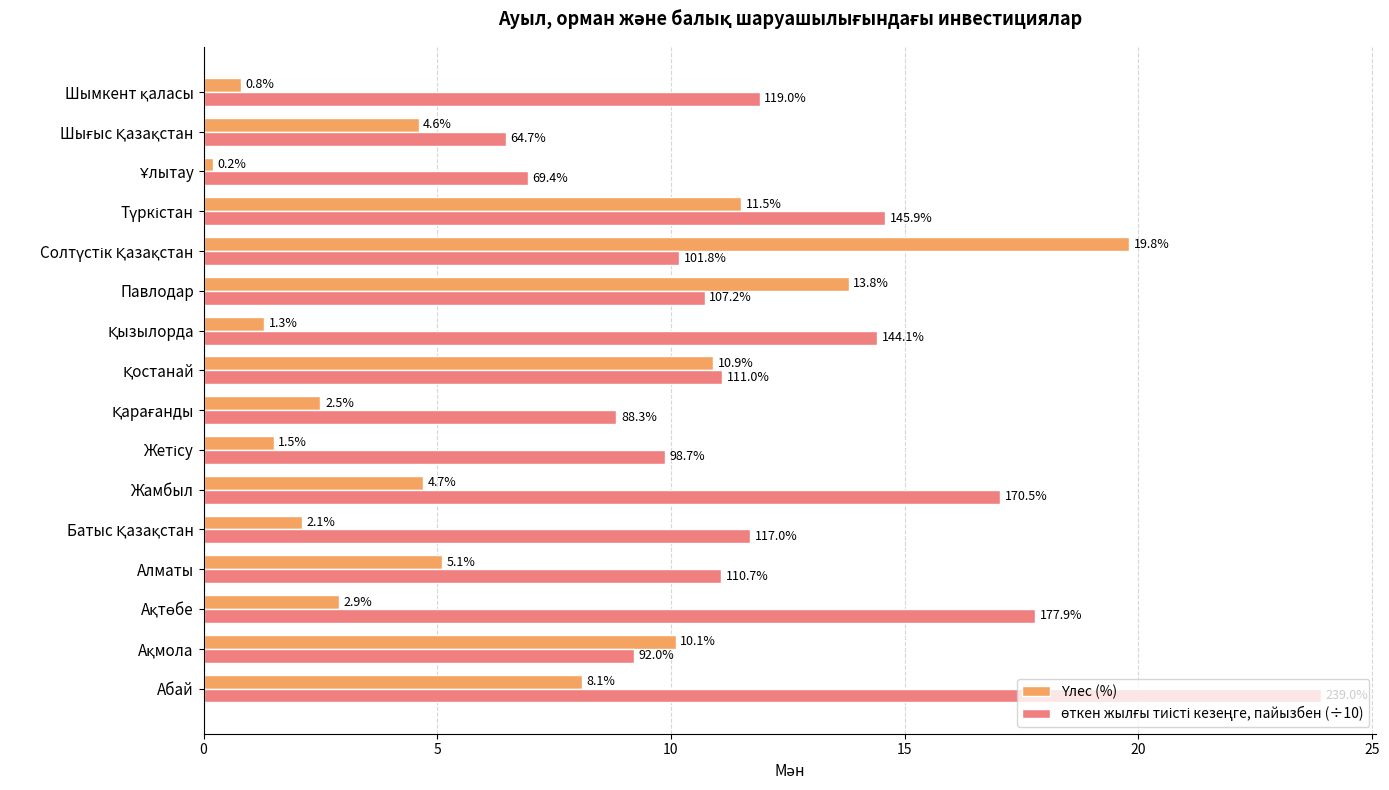

Which category has the highest value across all series?

Абай